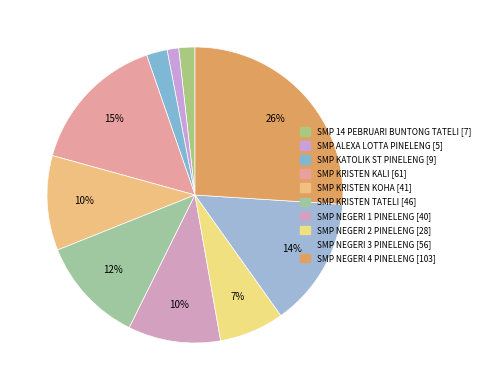

How many segments does this pie chart have?

10